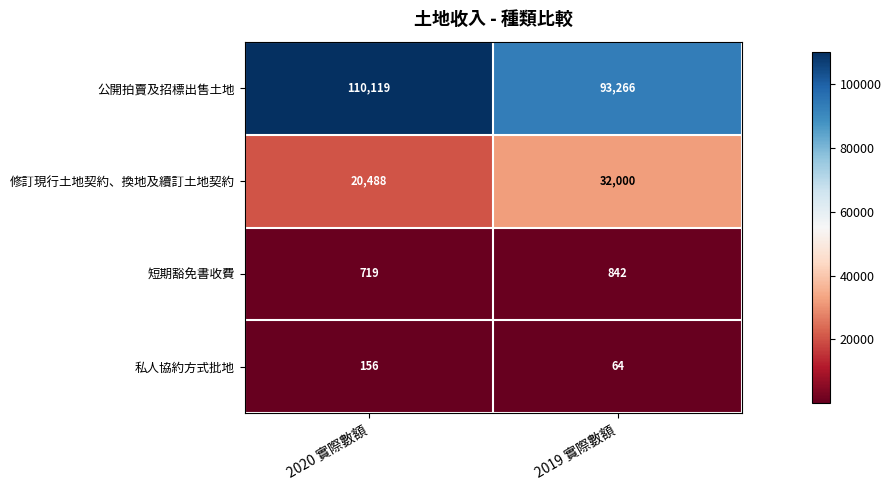

Reading left to right, transcribe all the data shown in this chart.

公開拍賣及招標出售土地: 2020 實際數額=110119	2019 實際數額=93266
修訂現行土地契約、換地及續訂土地契約: 2020 實際數額=20488	2019 實際數額=32000
短期豁免書收費: 2020 實際數額=719	2019 實際數額=842
私人協約方式批地: 2020 實際數額=156	2019 實際數額=64